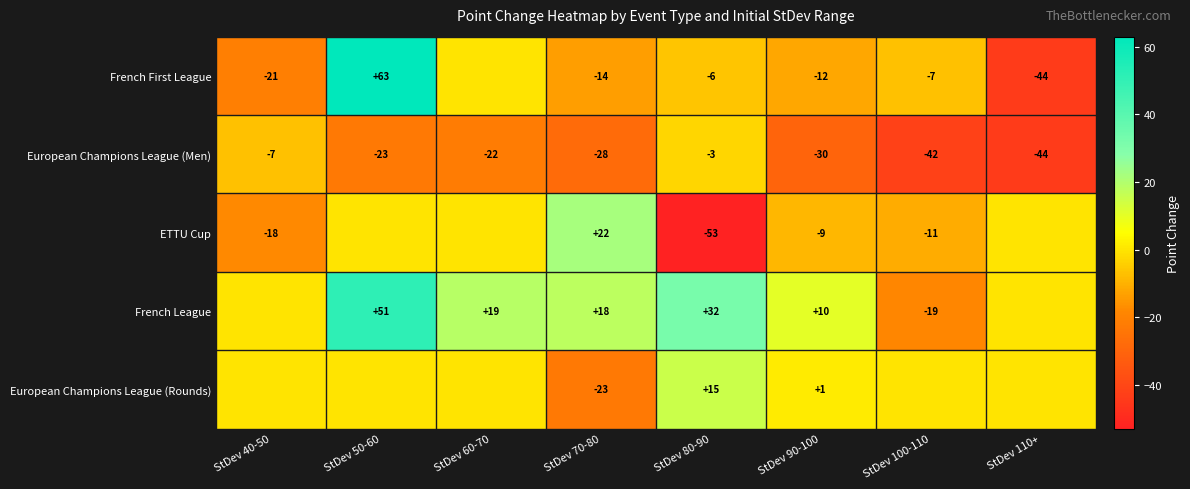

True or false: French League has a value of 9 at StDev 70-80.

False